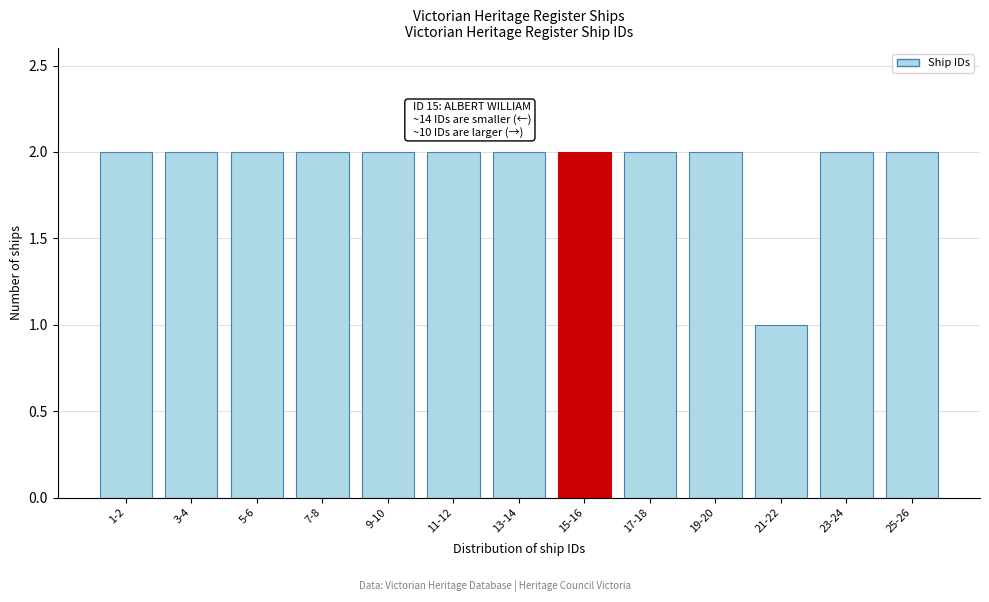

Reading left to right, list all the values displayed in this chart.

2	2	2	2	2	2	2	2	2	2	1	2	2